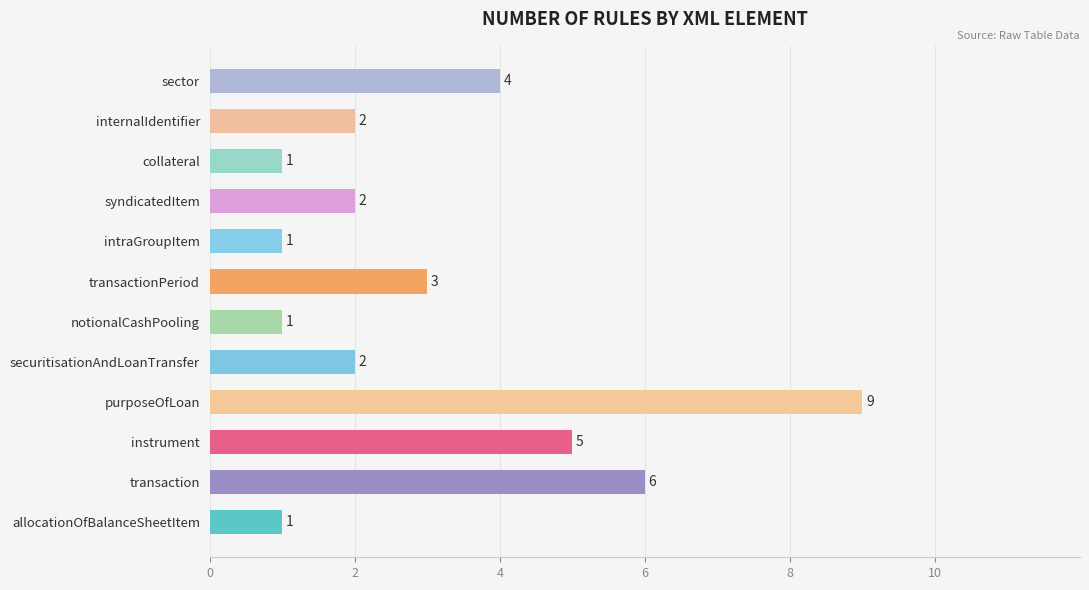

Approximately how many times larger is the value at sector compared to collateral?

4.0